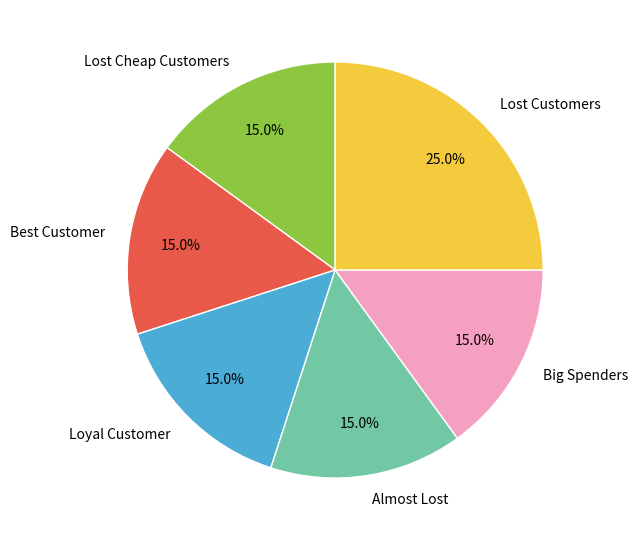

Which category has the biggest portion of the pie?

Lost Customers